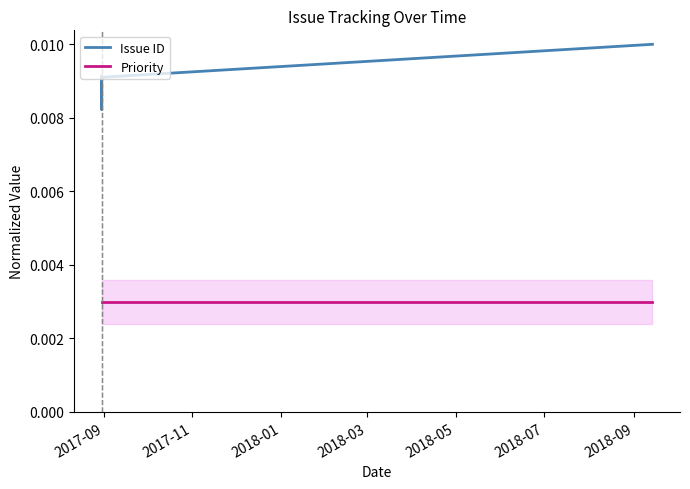

True or false: Issue ID and Priority intersect in this chart.

False